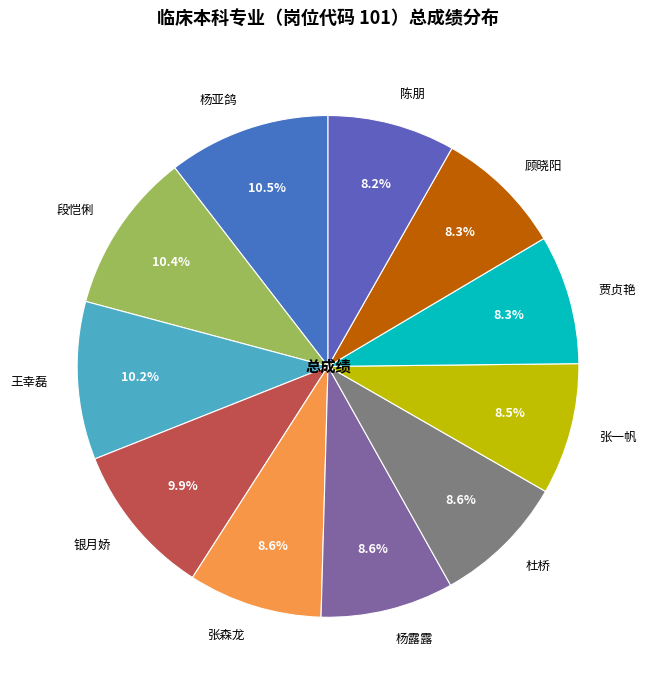

The 段恺俐 slice represents 10% of the pie. True or false?

True